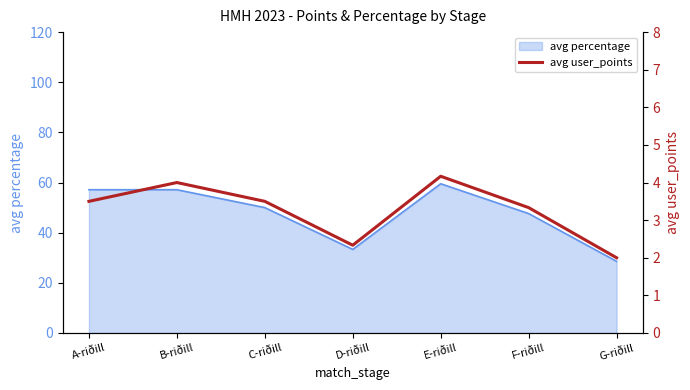

The value at G-riðill is 2.0. True or false?

True